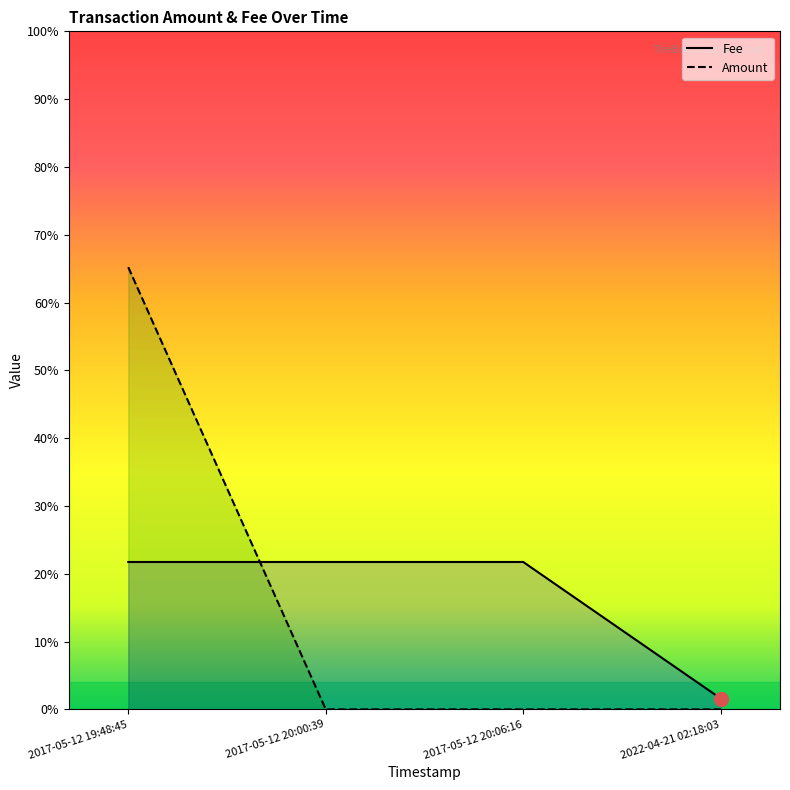

True or false: Fee and Amount intersect in this chart.

True